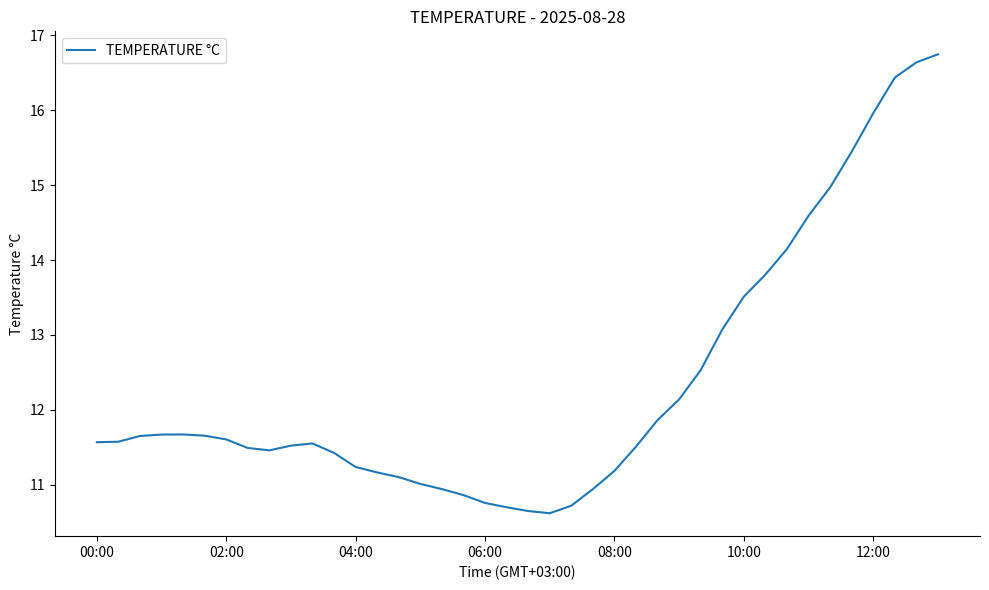

How many lines are shown in the chart?

1